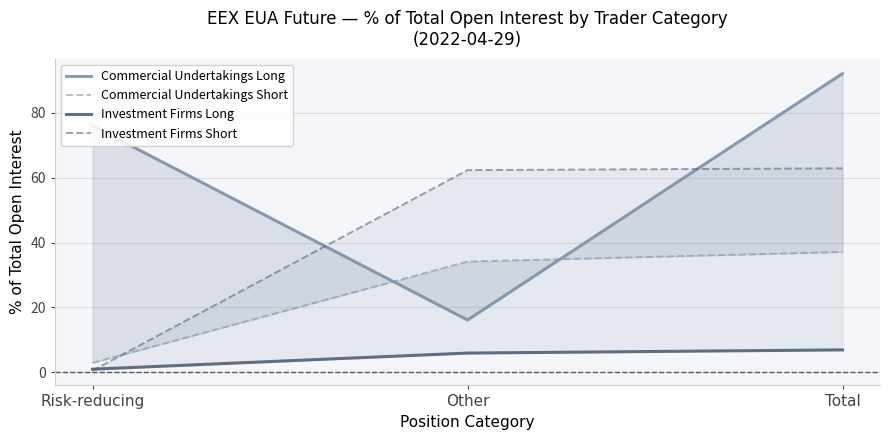

How many data points in Investment Firms Short are less than 62?

1